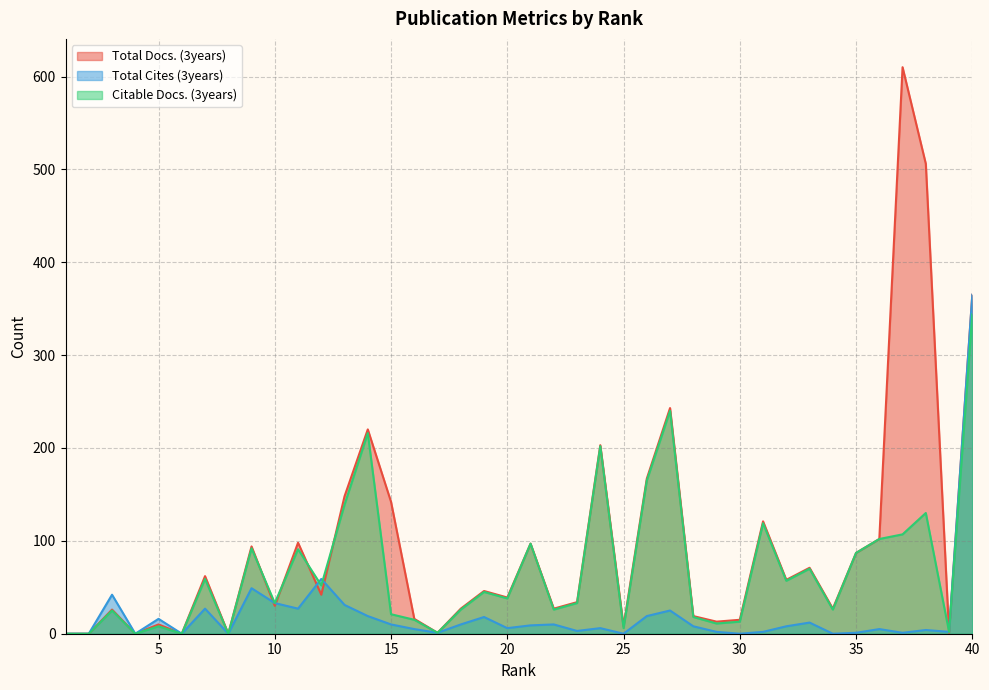

What is the difference between the maximum and minimum values in the Total Docs. (3years) series?

610